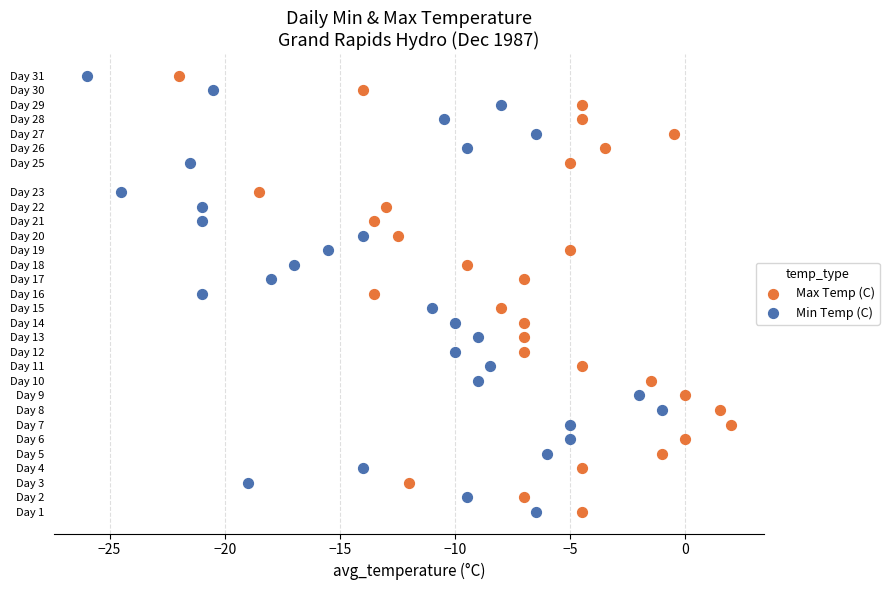

What are all the series names shown in the legend?

Max Temp (C), Min Temp (C)